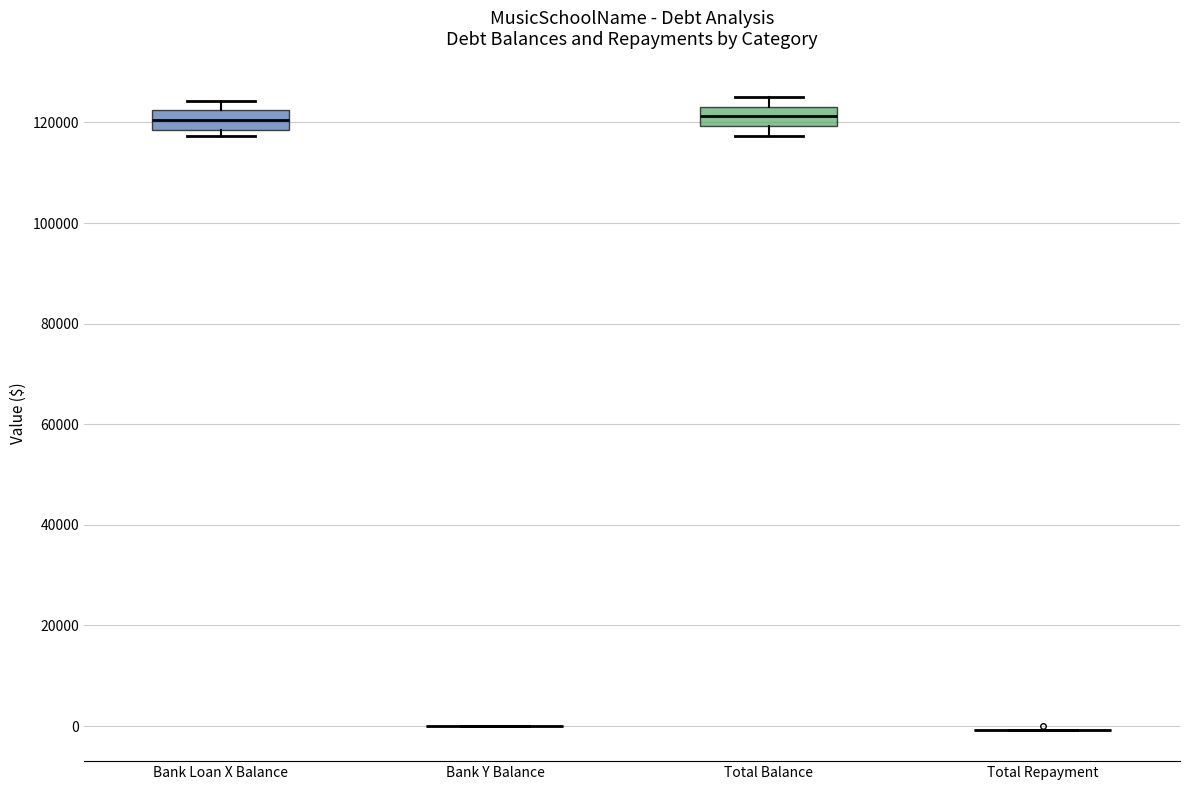

Where is the upper edge of the box for Bank Loan X Balance on the y-axis? The values are not printed on the chart, so give them approximately, as read against the axis.

122000